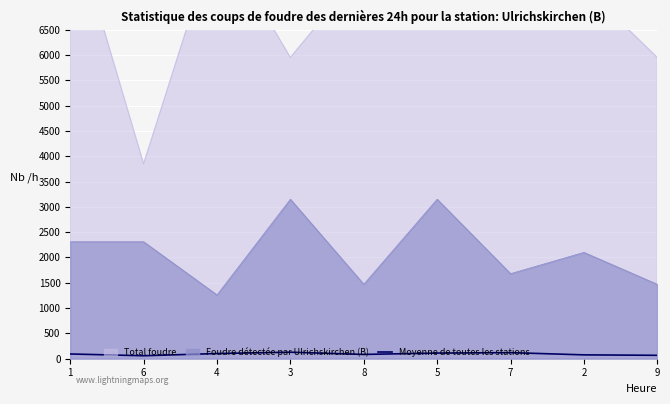

What is the difference between the maximum and minimum values?

70.0